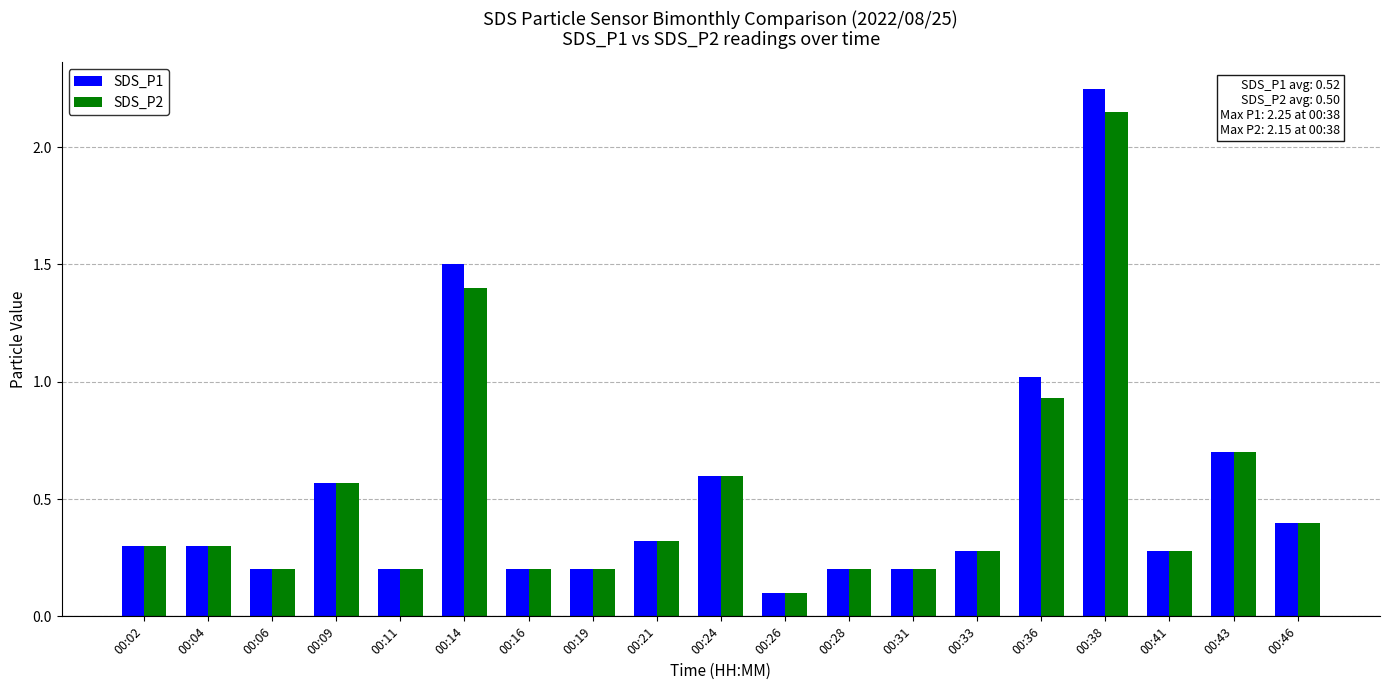

Rank the series by their maximum value, from highest to lowest.

SDS_P1, SDS_P2